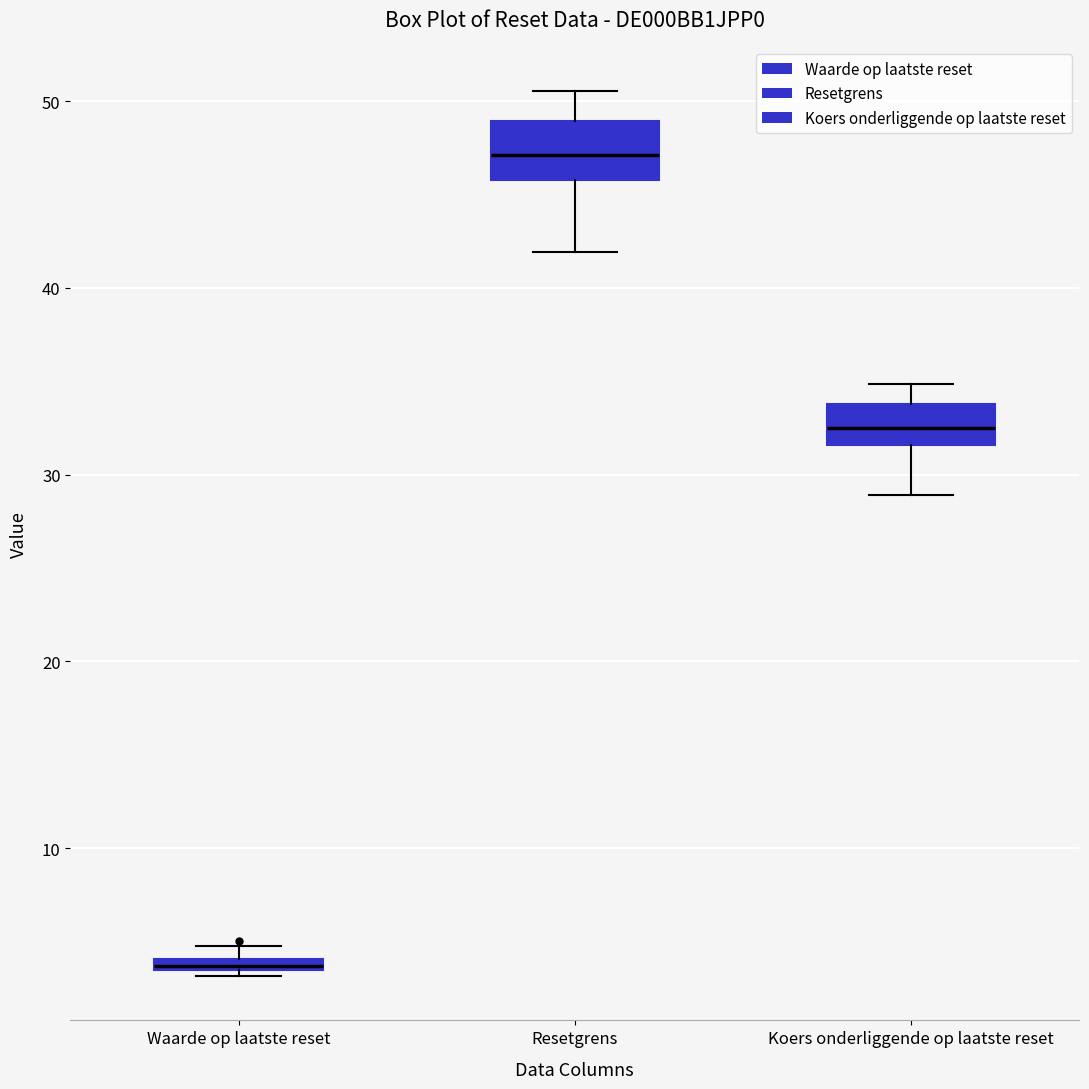

Which box has the highest median line?

Resetgrens